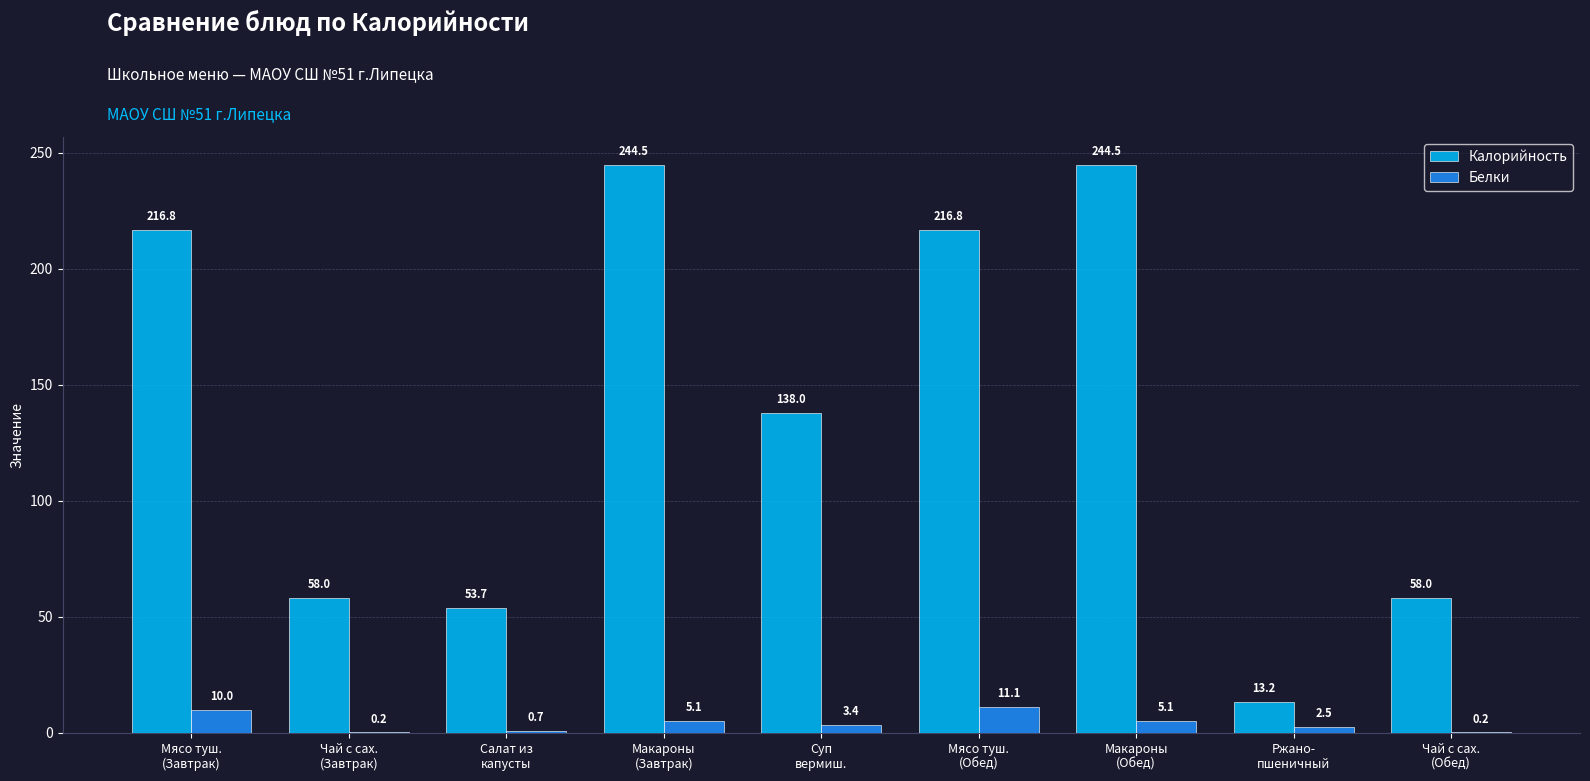

Reading right to left, transcribe all the data shown in this chart.

Калорийность: 58.0	13.2	244.5	216.8	138.0	244.5	53.7	58.0	216.8
Белки: 0.2	2.5	5.1	11.1	3.4	5.1	0.7	0.2	10.0